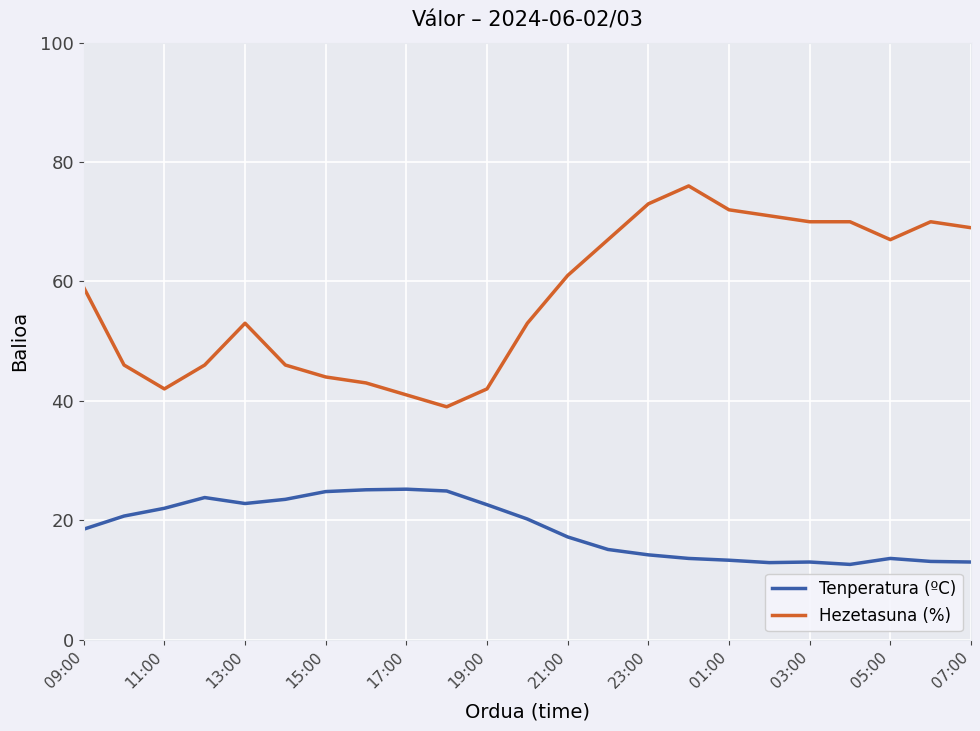

What is the difference between the maximum and minimum values in the Tenperatura (ºC) series?

12.6